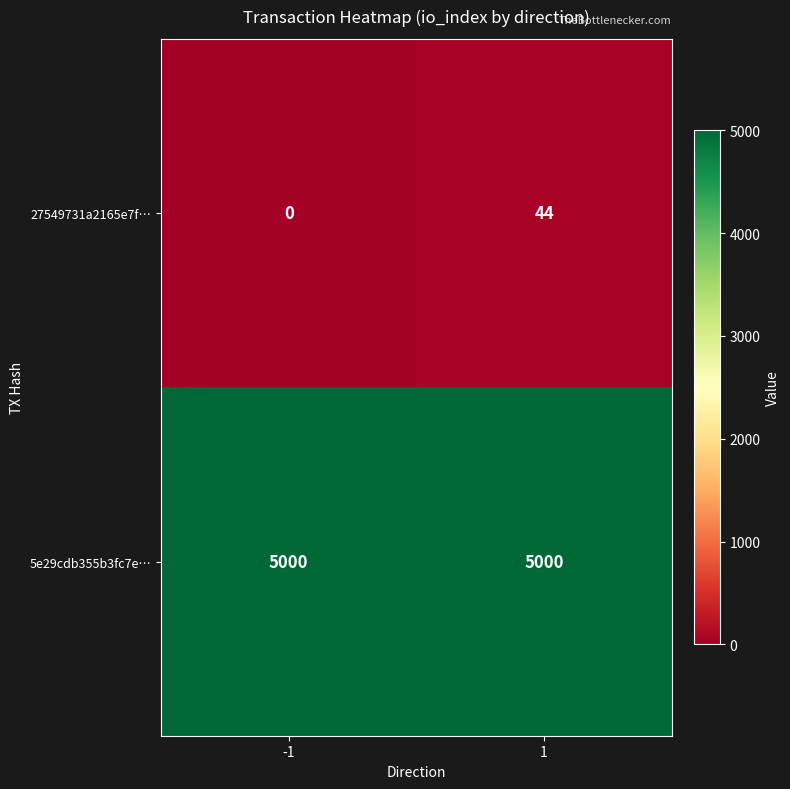

Which series has the largest total across all categories?

5e29cdb355b3fc7e…